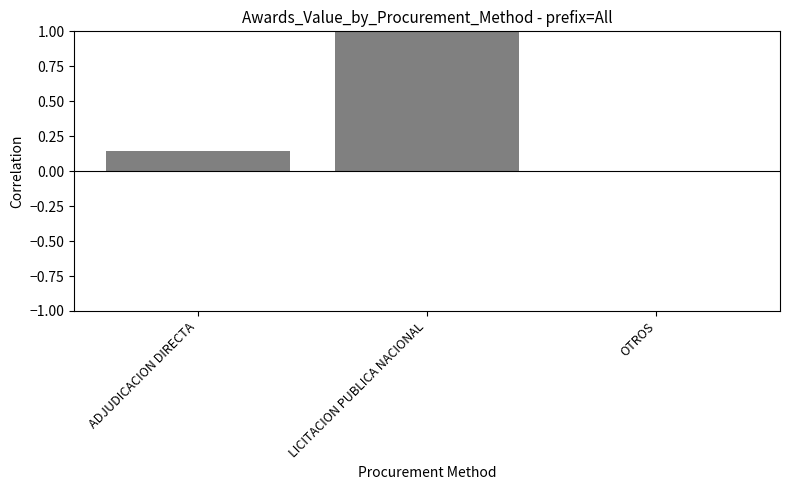

Which category has the highest value across all series?

LICITACION PUBLICA NACIONAL